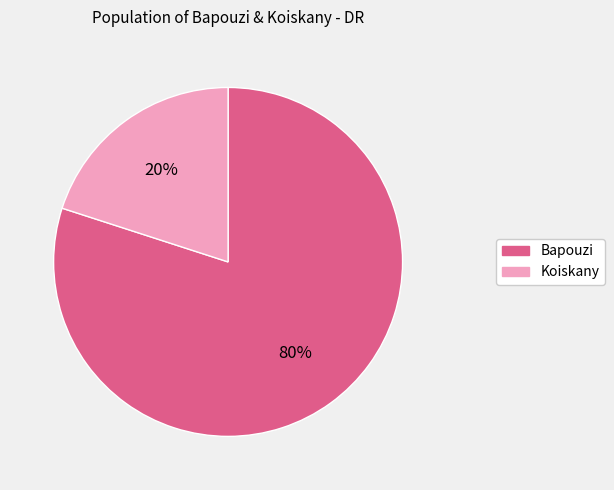

To the nearest percent, what is the difference between the largest and smallest slice percentages?

60%